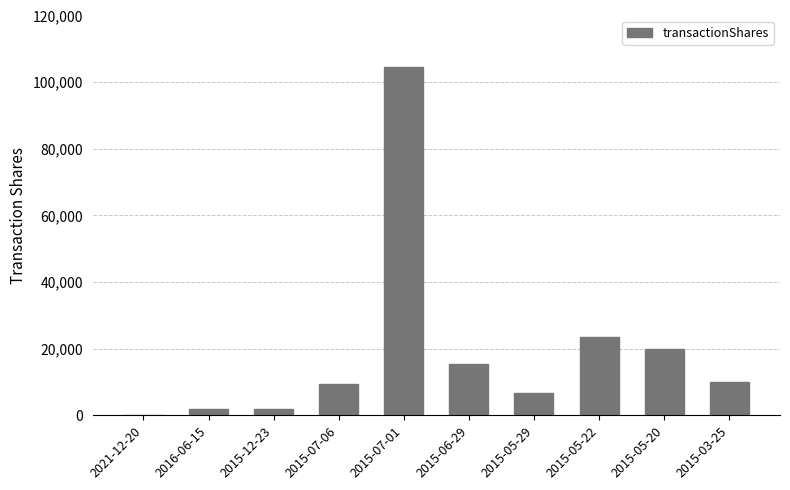

What is the average value?

19341